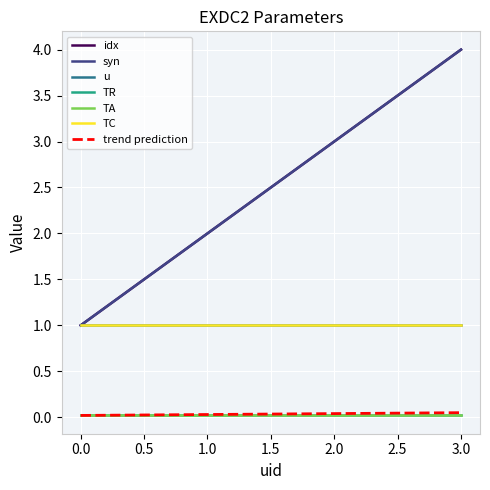

What is the lowest value of the syn series?

1.0